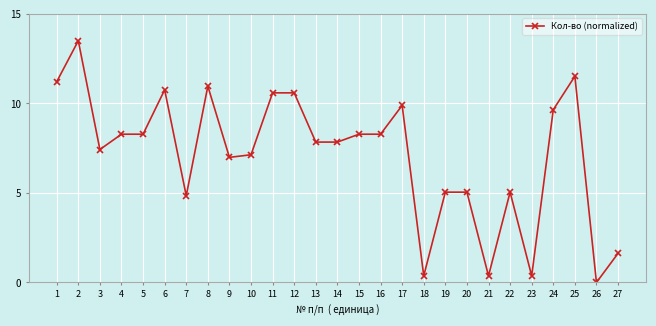

Between 2 and 27, which is larger?

2